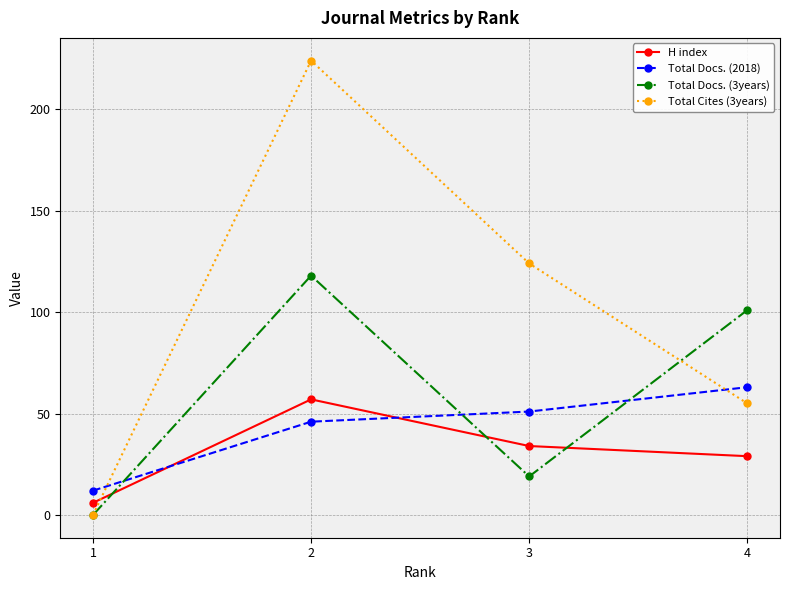

What are all the series names shown in the legend?

H index, Total Docs. (2018), Total Docs. (3years), Total Cites (3years)